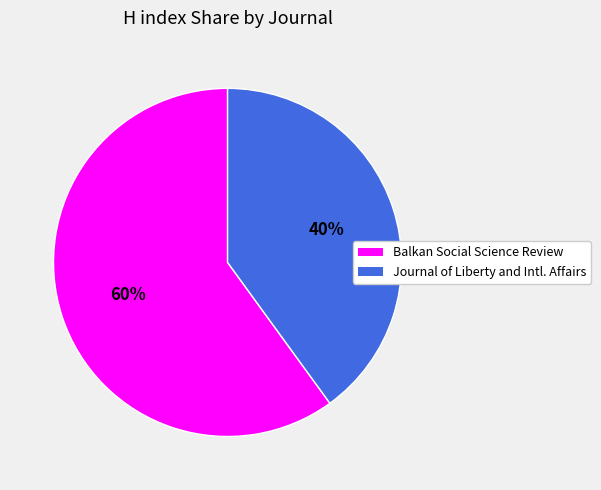

To the nearest percent, what is the average slice percentage?

50%